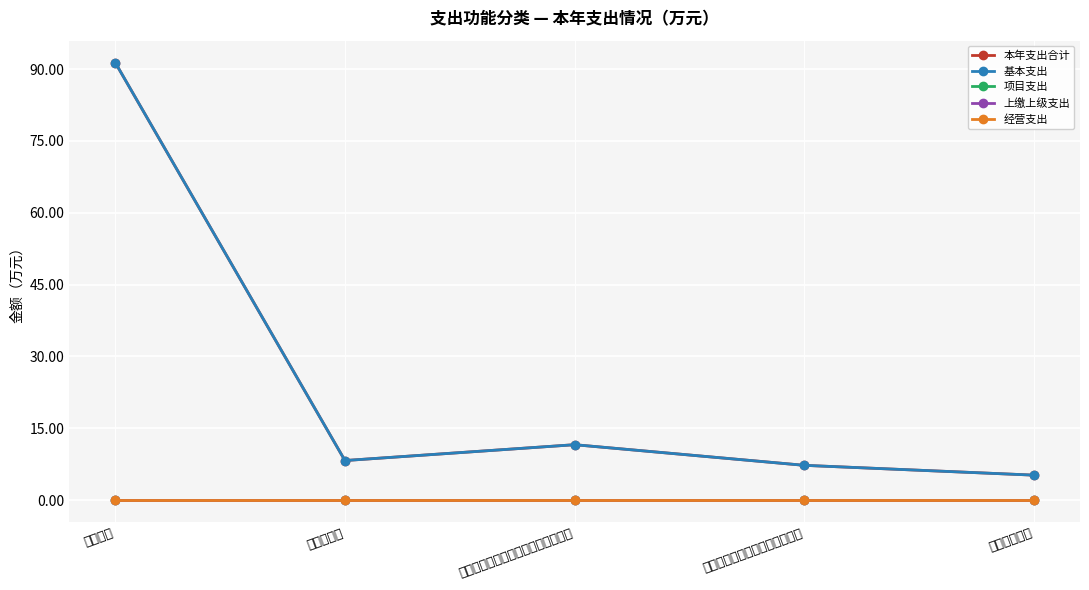

At how many categories does at least one series exceed 34?

1